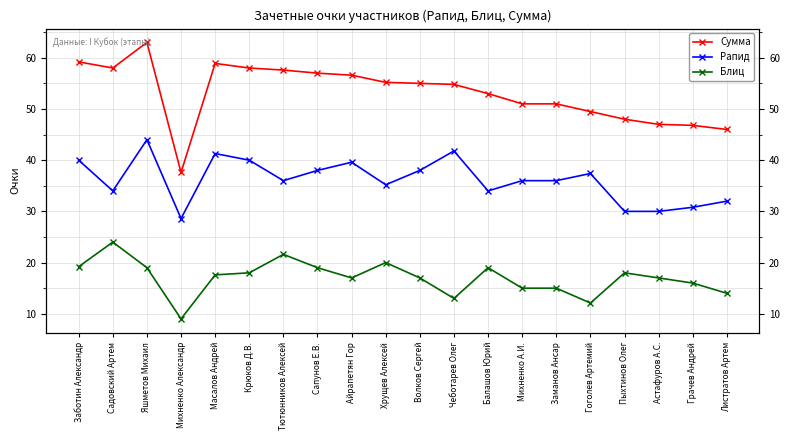

In Блиц, how many points are lower than both neighbors (excluding endpoints)?

4